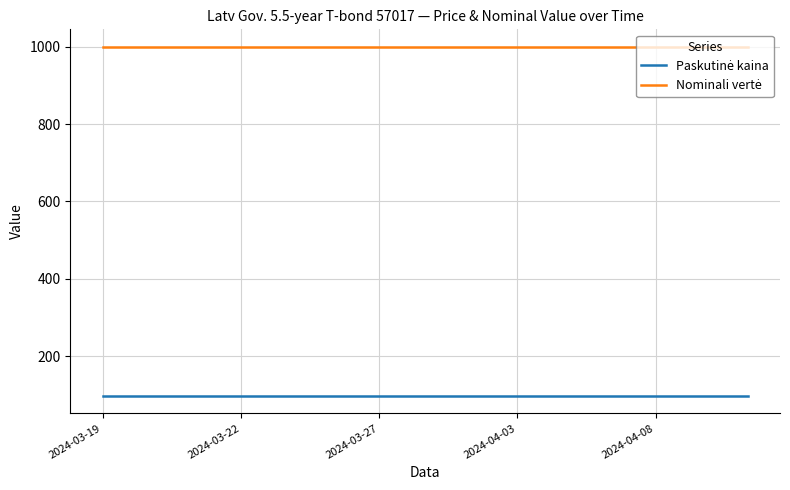

How many lines are shown in the chart?

2